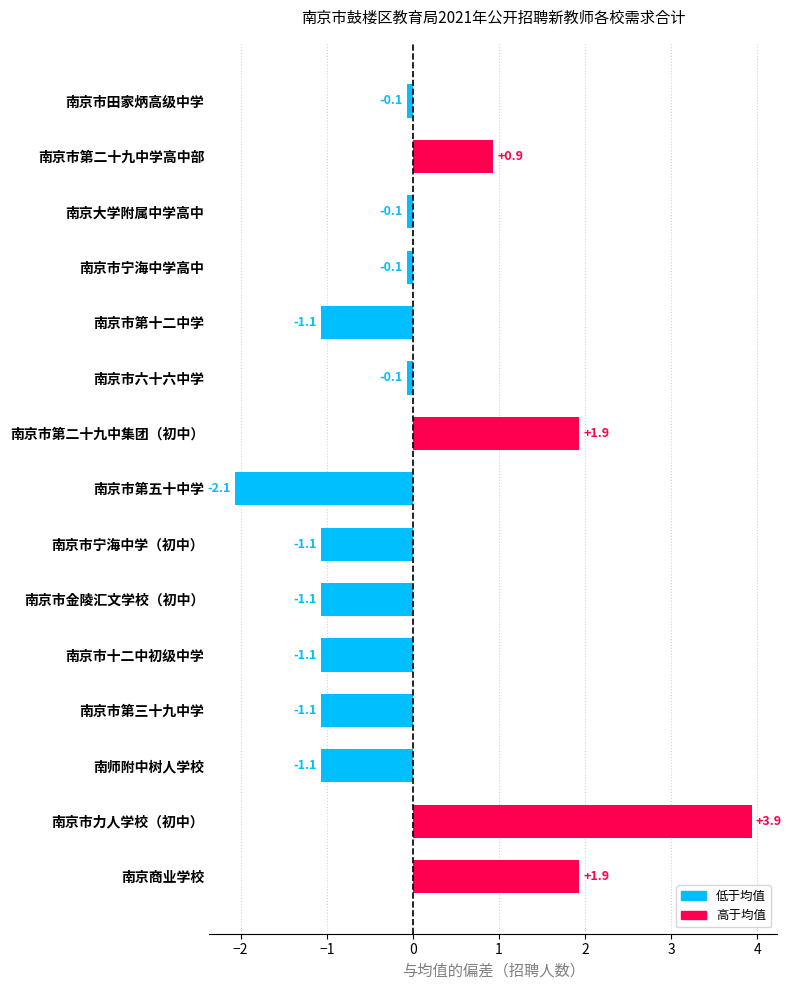

Which has a higher value, 南京市第二十九中集团（初中） or 南京市第三十九中学?

南京市第二十九中集团（初中）